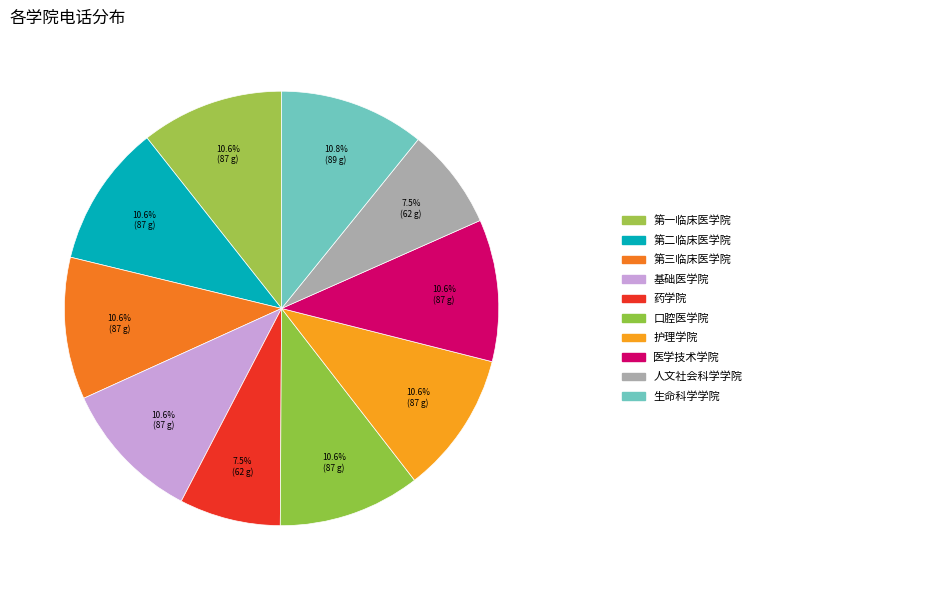

Is there any slice that represents more than half of the pie?

No